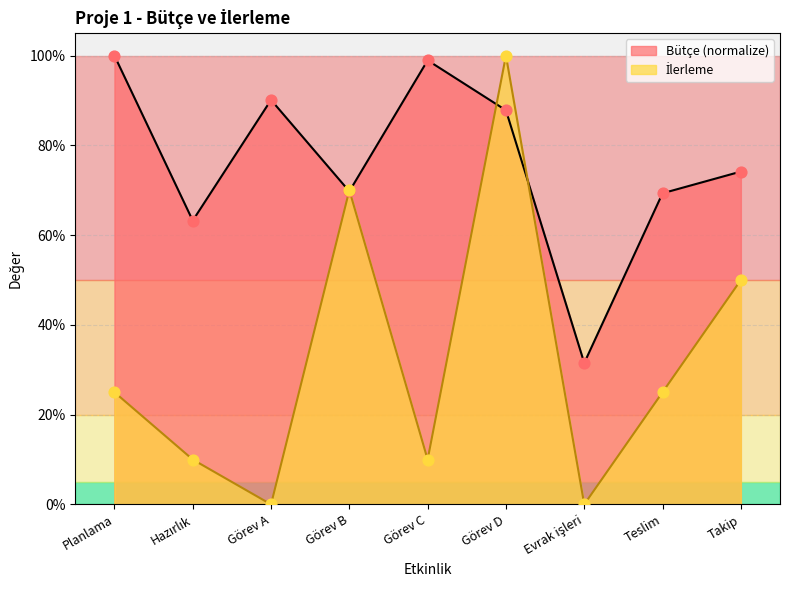

Which series reaches the minimum Y coordinate?

İlerleme